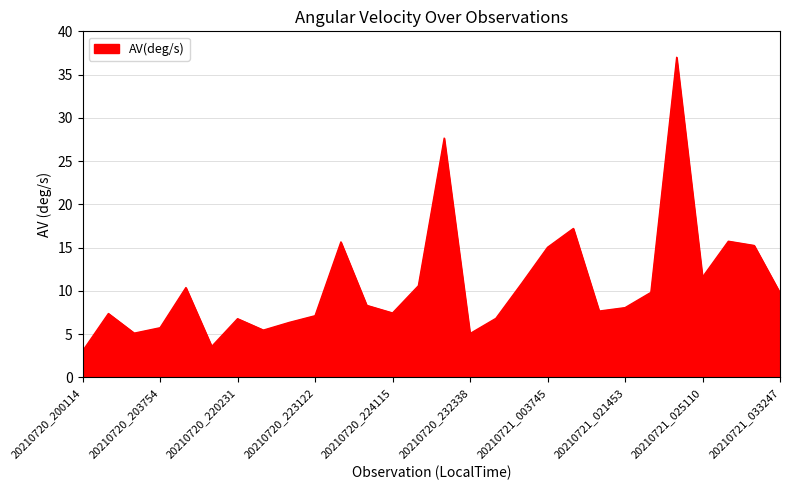

What is the smallest value displayed?

3.1